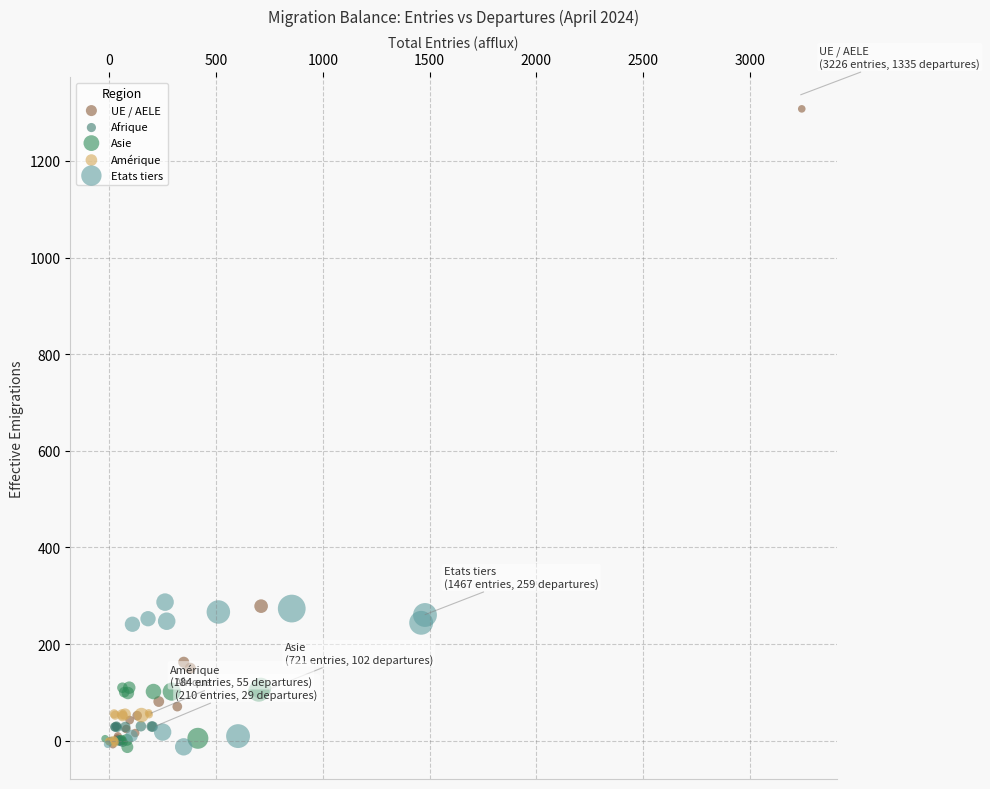

Which series reaches the maximum Y coordinate?

UE / AELE